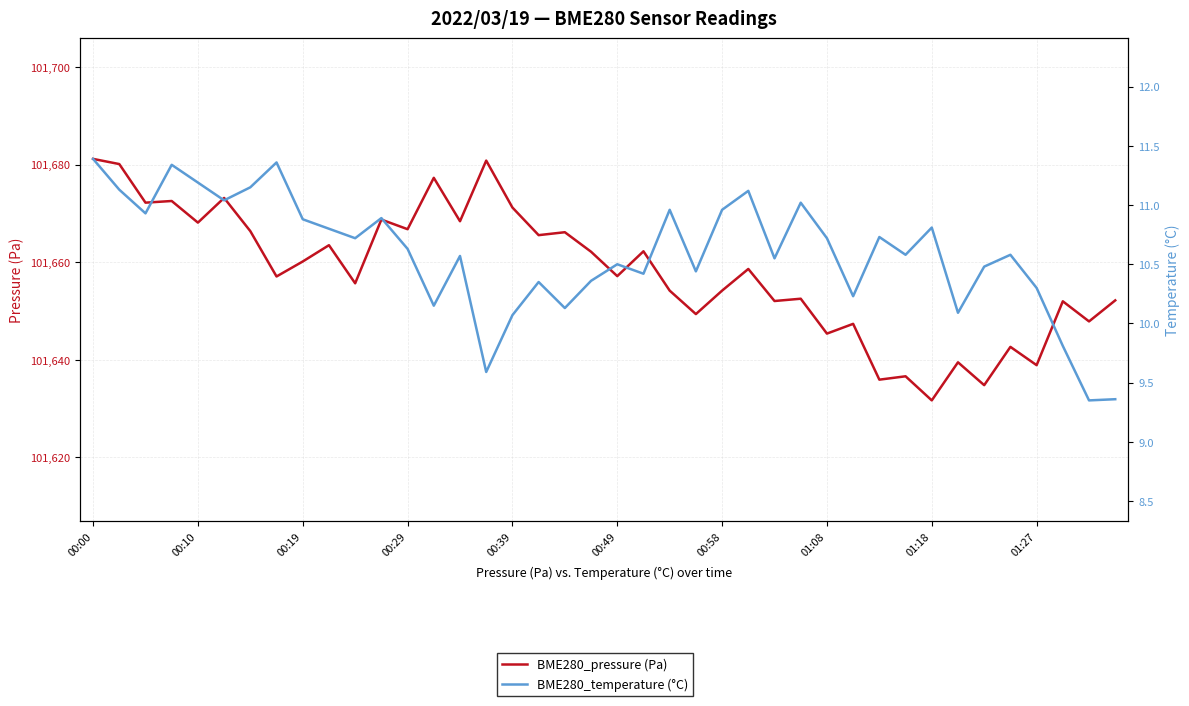

What is the average value of the BME280_temperature (°C) series?

10.6